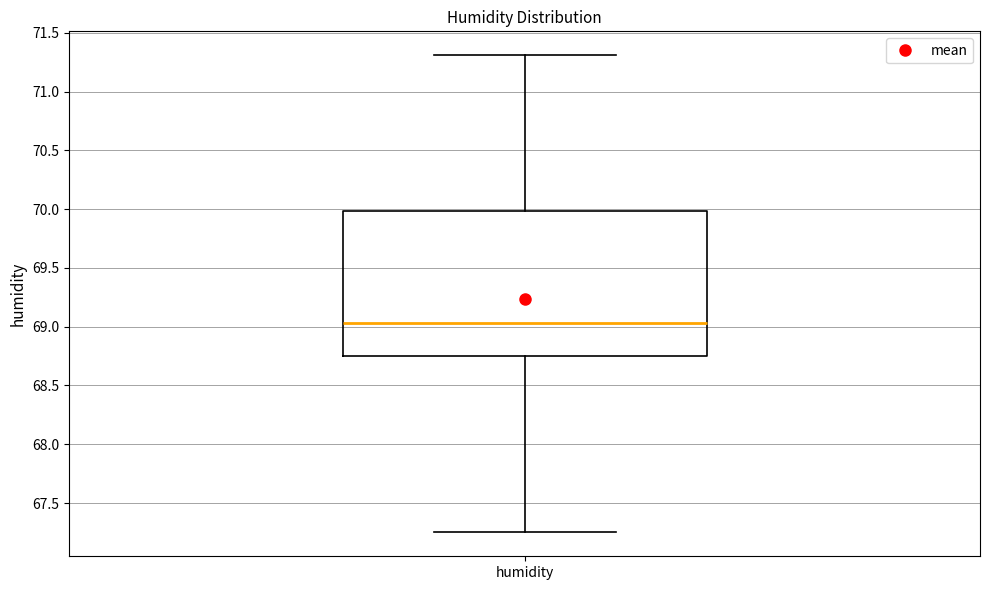

Transcribe this box plot: give where the median line is, the range the box spans, and where the two whiskers end, as read against the y-axis. The values are not printed on the chart, so give them approximately, as read against the axis.

median 69.05, box 68.75 to 70.00, whiskers 67.25 to 71.30